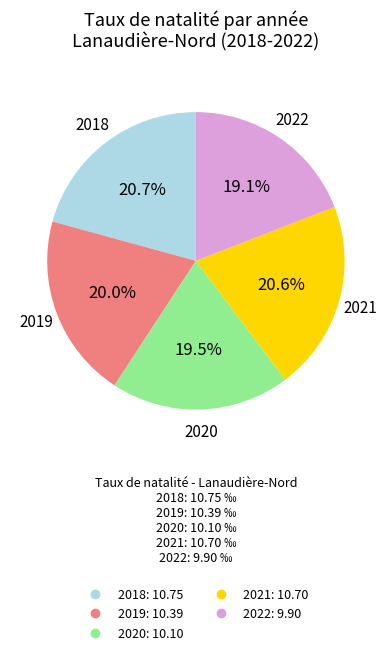

What portion of the pie excludes 2022?

80.9%